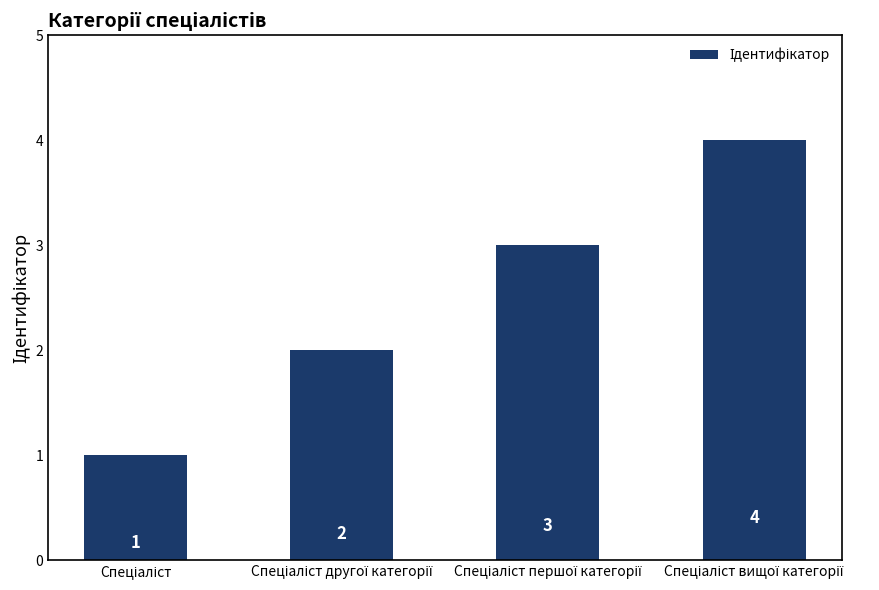

What is the value of the 3rd bar from the left?

3